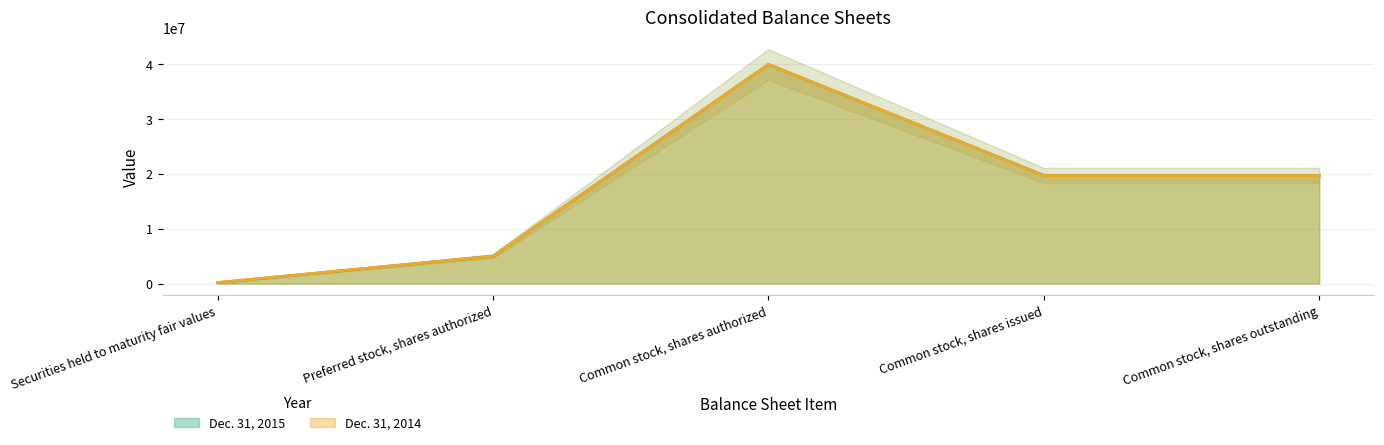

At which category is the sum across all series the highest?

Common stock, shares authorized